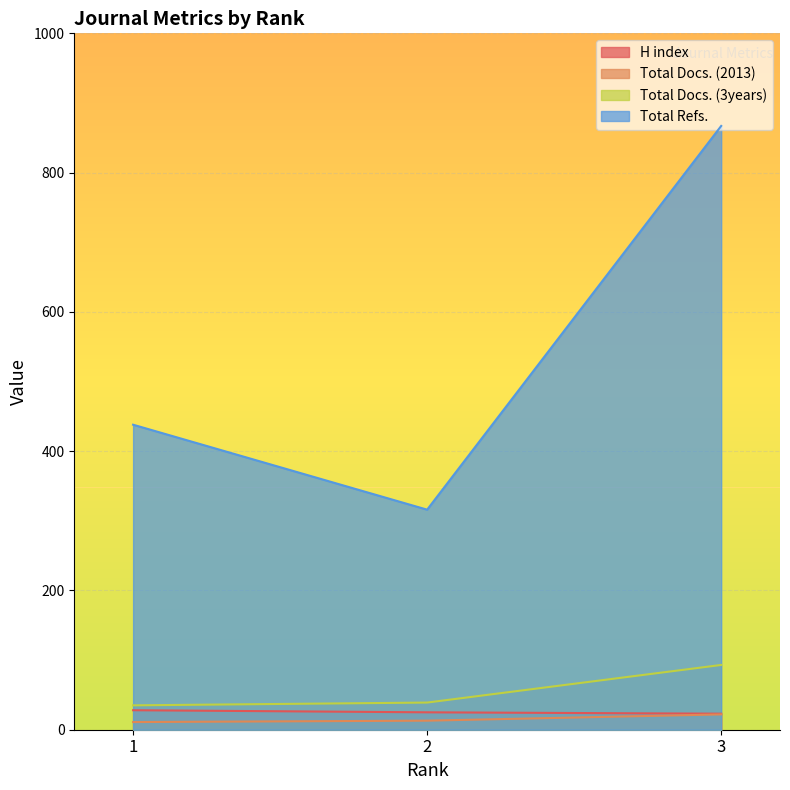

Which label corresponds to the largest value in the chart?

3